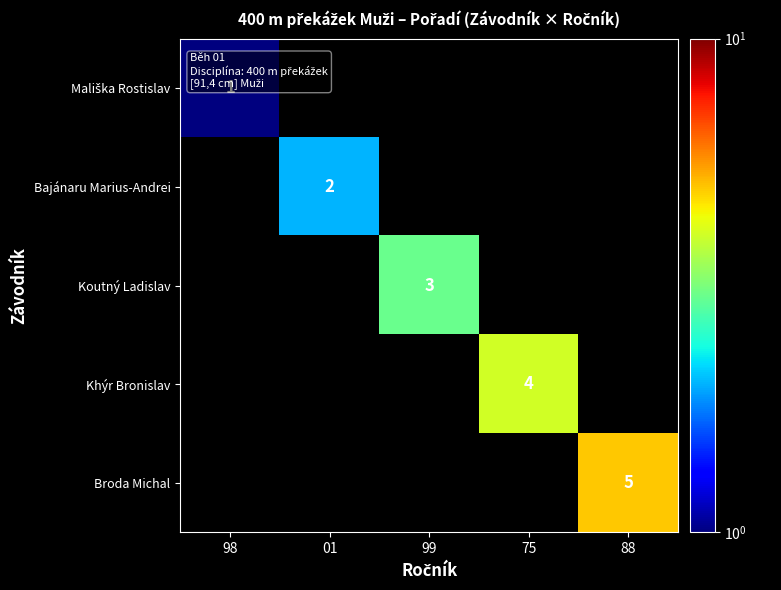

Which label corresponds to the largest value in the chart?

88